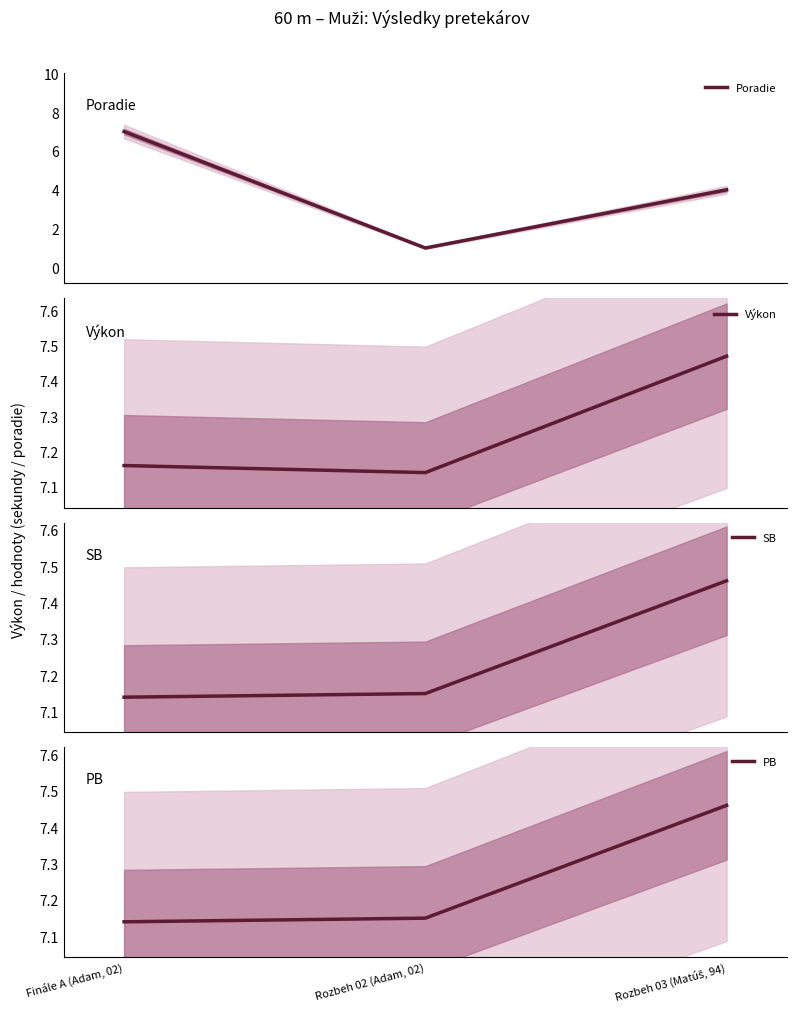

At how many categories does at least one series exceed 1?

3